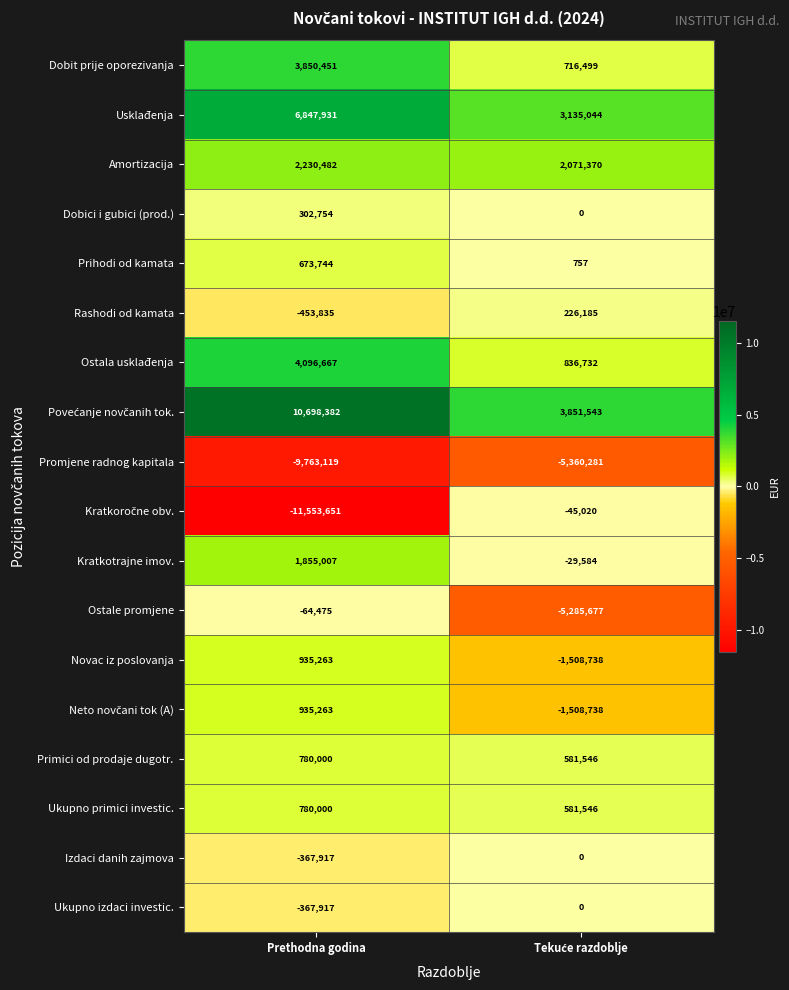

What is the sum of all Dobici i gubici (prod.) values?

302754